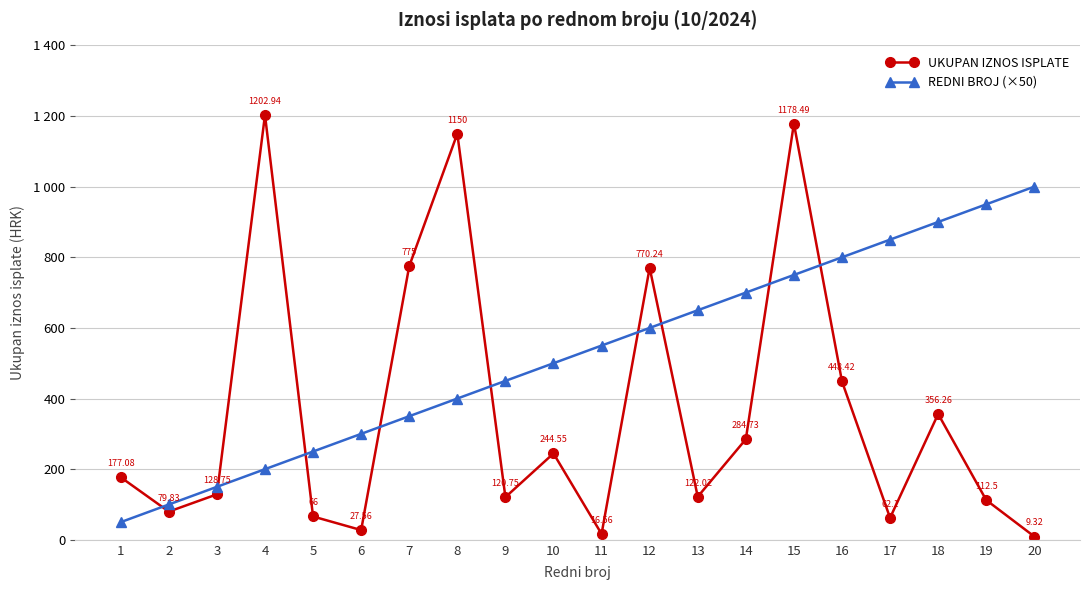

Reading right to left, extract all data points from this chart.

UKUPAN IZNOS ISPLATE: 20=9.3	19=112.5	18=356.3	17=62.1	16=448.4	15=1178.5	14=284.7	13=122.0	12=770.2	11=16.6	10=244.6	9=120.8	8=1150.0	7=775.0	6=27.6	5=66.0	4=1202.9	3=128.8	2=79.8	1=177.1
REDNI BROJ (×50): 20=1000.0	19=950.0	18=900.0	17=850.0	16=800.0	15=750.0	14=700.0	13=650.0	12=600.0	11=550.0	10=500.0	9=450.0	8=400.0	7=350.0	6=300.0	5=250.0	4=200.0	3=150.0	2=100.0	1=50.0